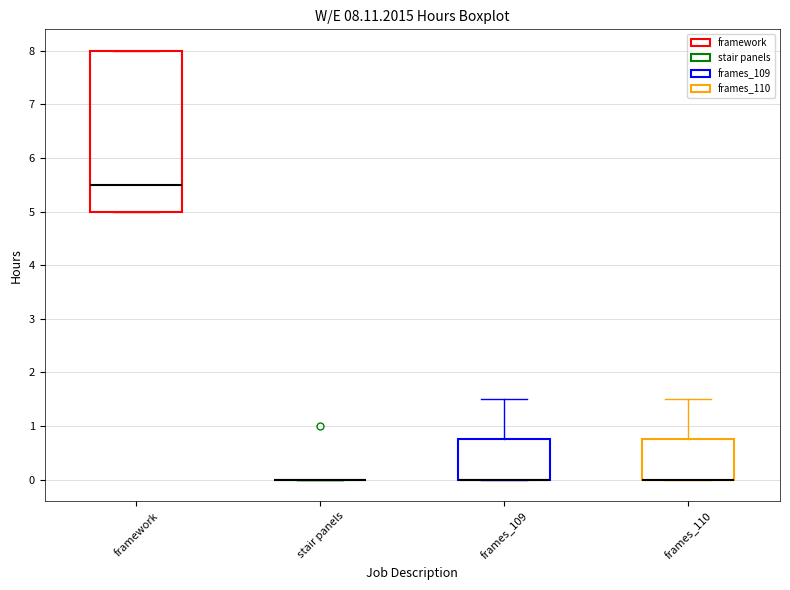

Which box is the tallest, from its lower edge to its upper edge?

framework